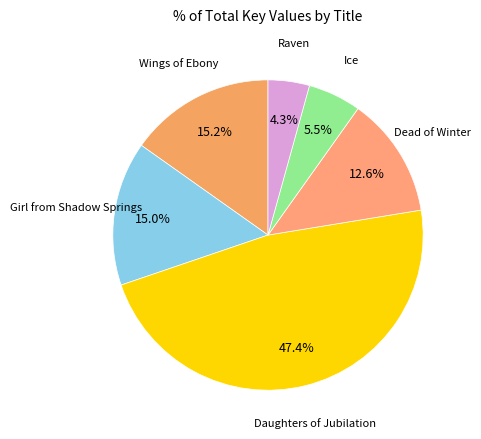

What is the largest slice in the pie chart?

Daughters of Jubilation